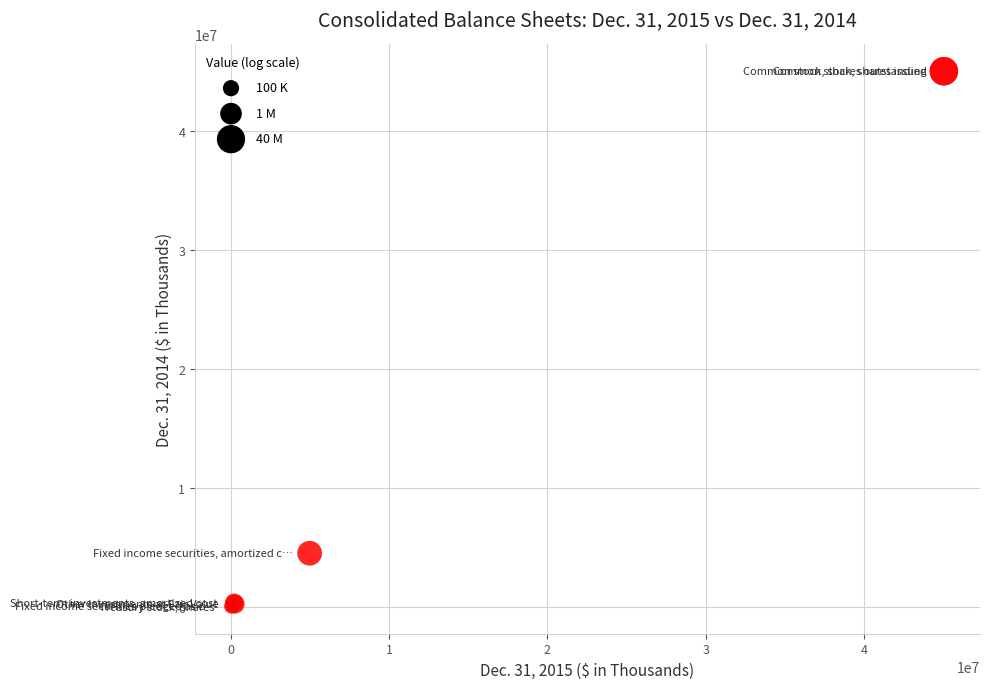

What Y value in the scatter plot is closest to 22504195?

4514878